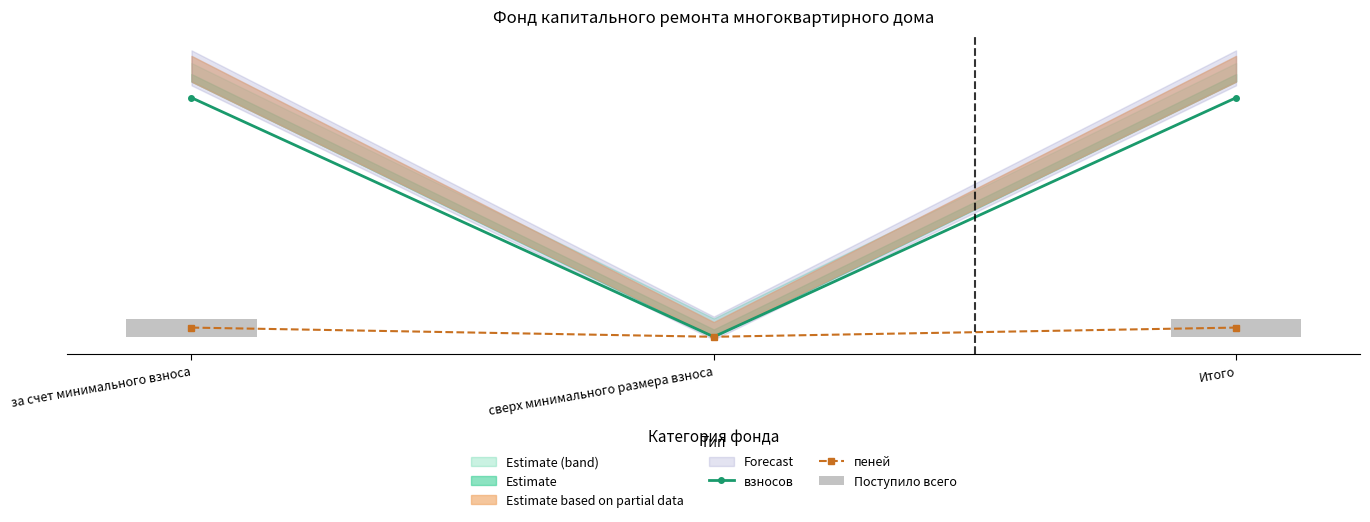

Which category has the lowest value across all series?

сверх минимального размера взноса